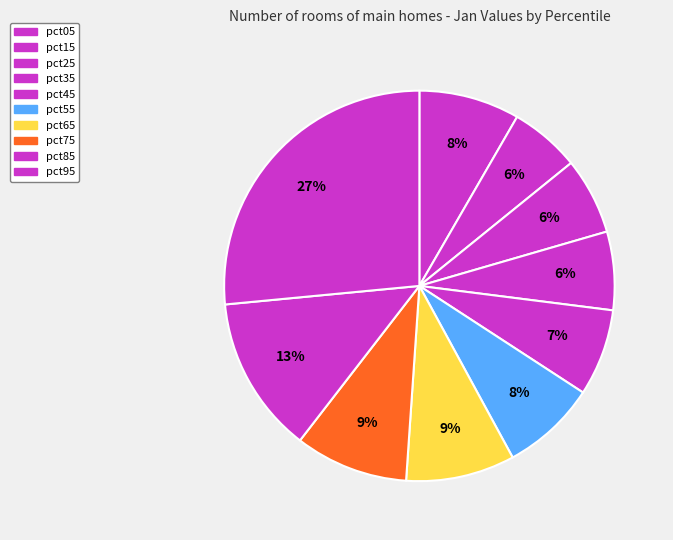

Is it true that pct85 is 1% of the pie?

False